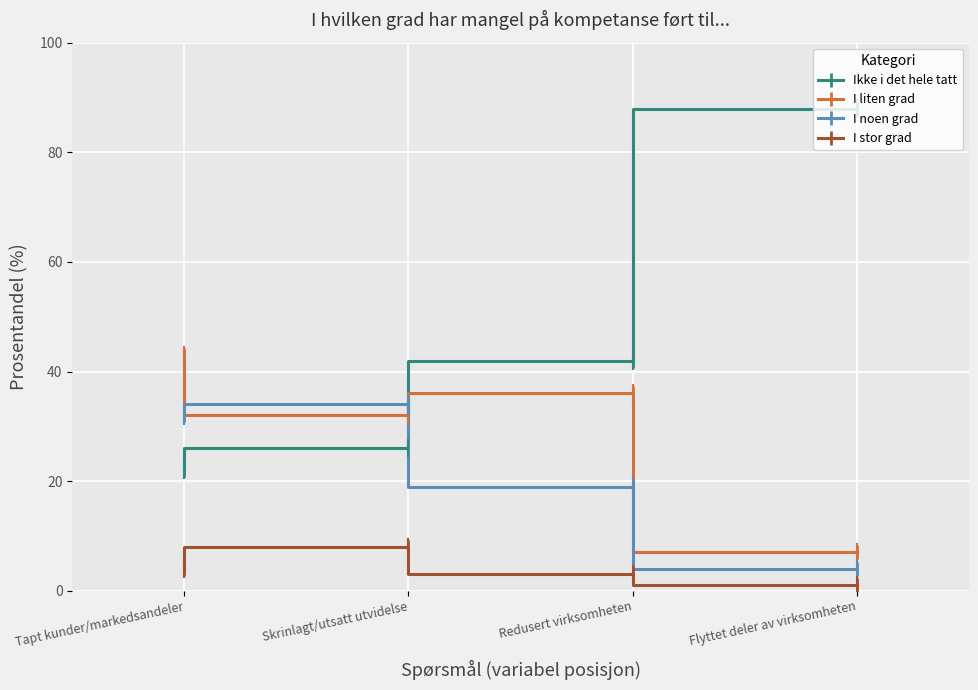

Which series has the largest total across all categories?

Ikke i det hele tatt